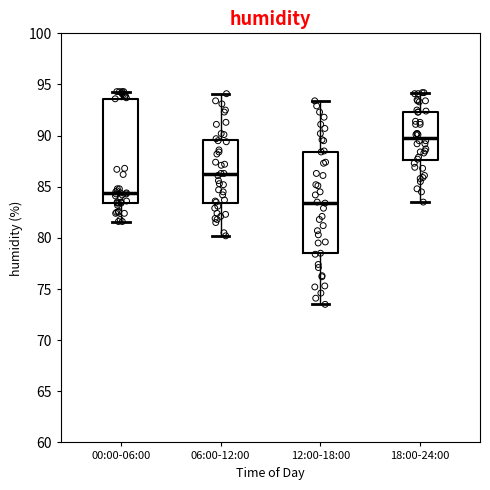

Which box has the lowest median line?

12:00-18:00